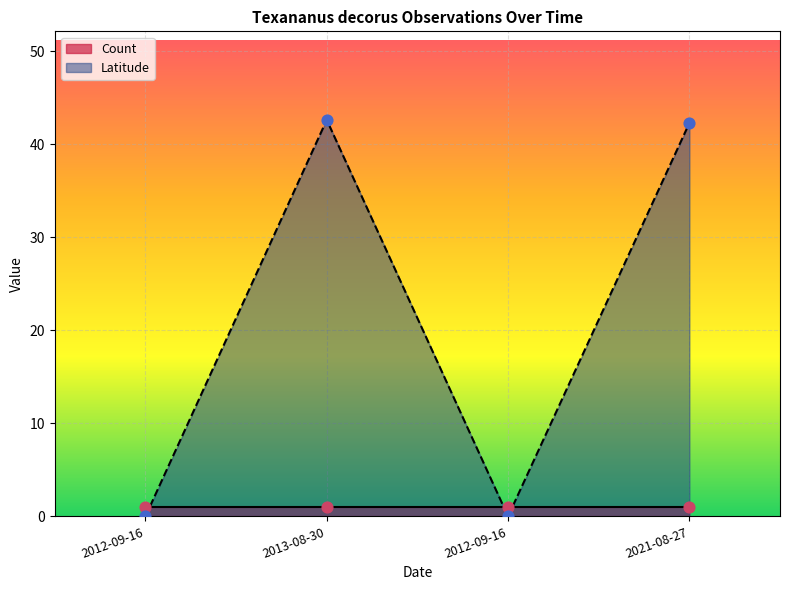

Approximately how many times larger is the value at 2021-08-27 compared to 2013-08-30?

1.0